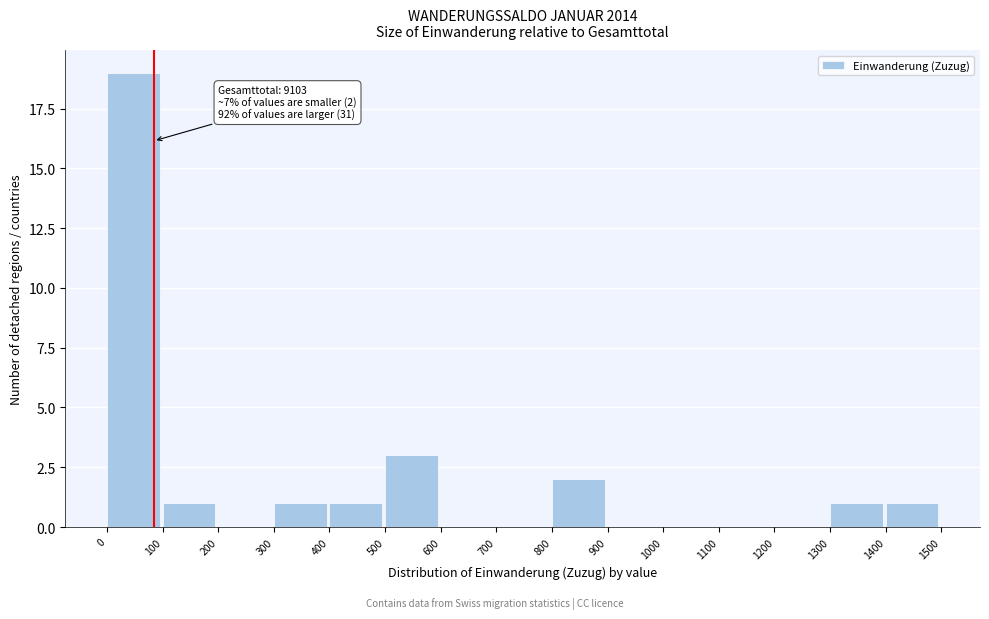

Over which range of the x-axis is the bar tallest?

0 to 100